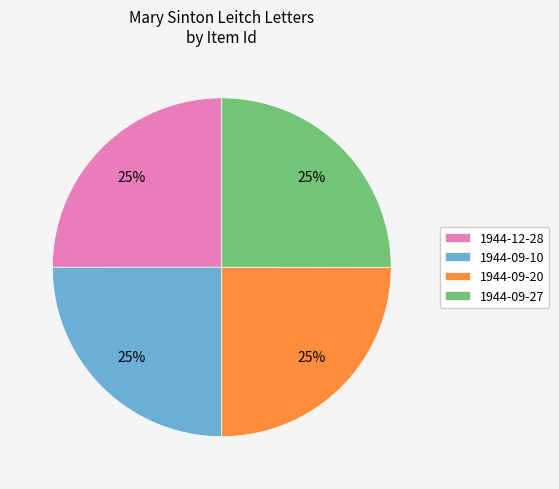

What percentage is the 1944-09-20 slice, to the nearest percent?

25%